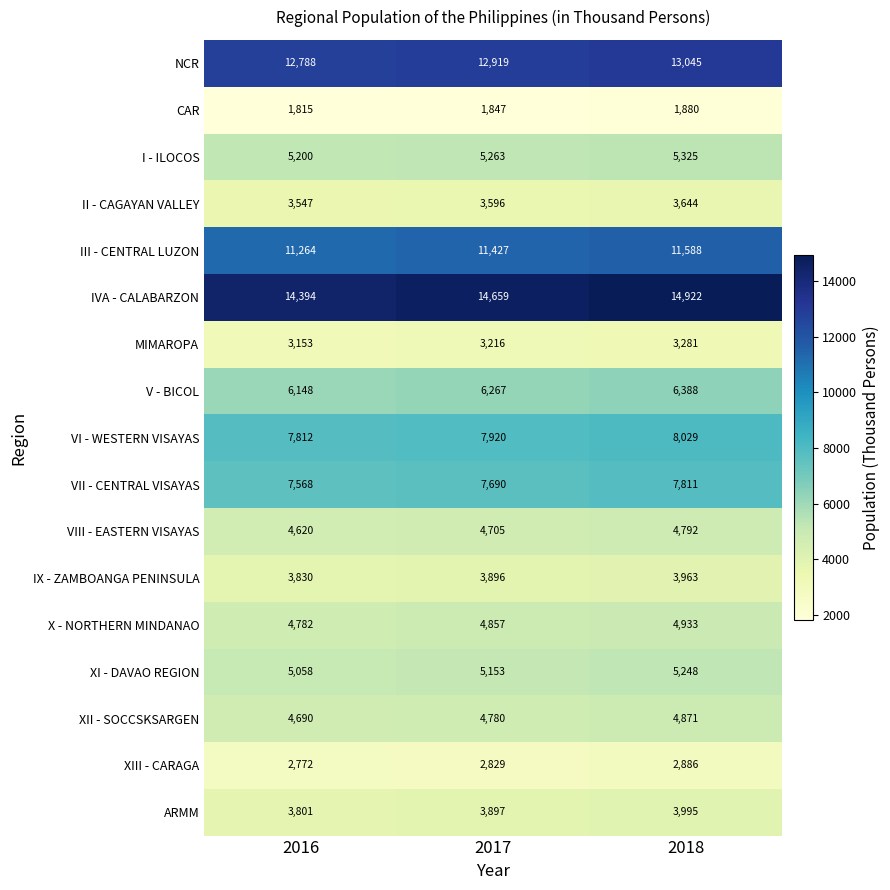

What is the smallest value displayed?

1815